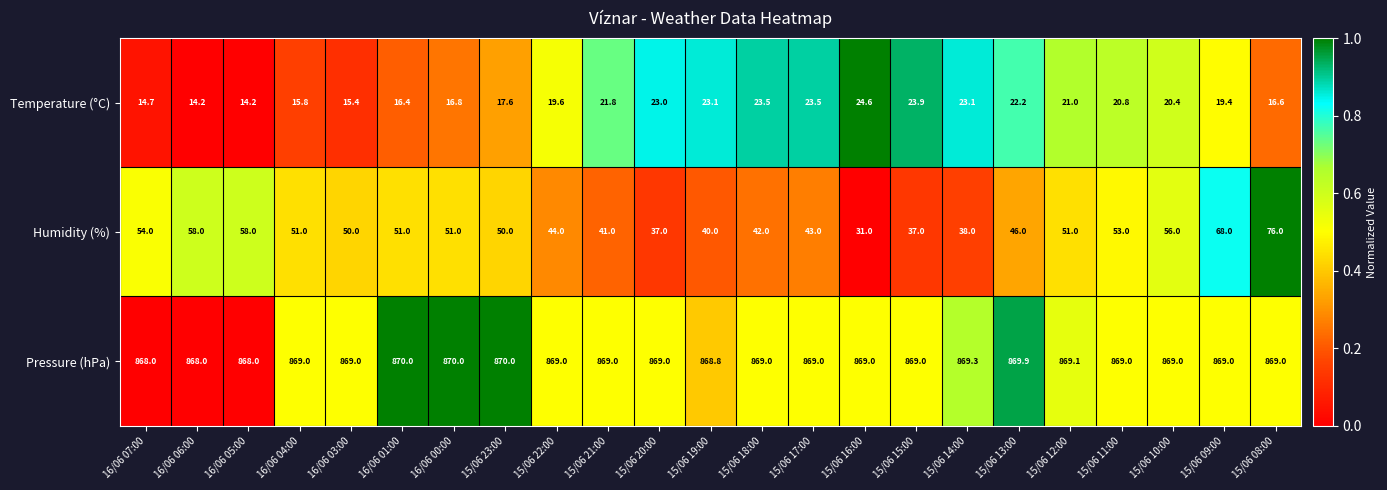

At which label does Humidity (%) reach its peak?

15/06 08:00